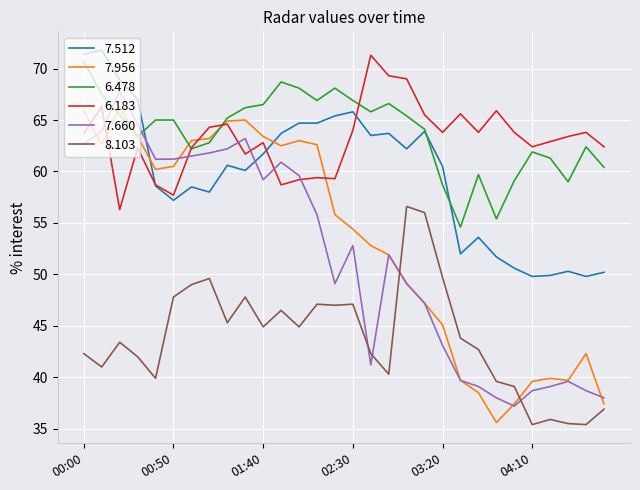

What is the highest value of the 8.103 series?

56.6